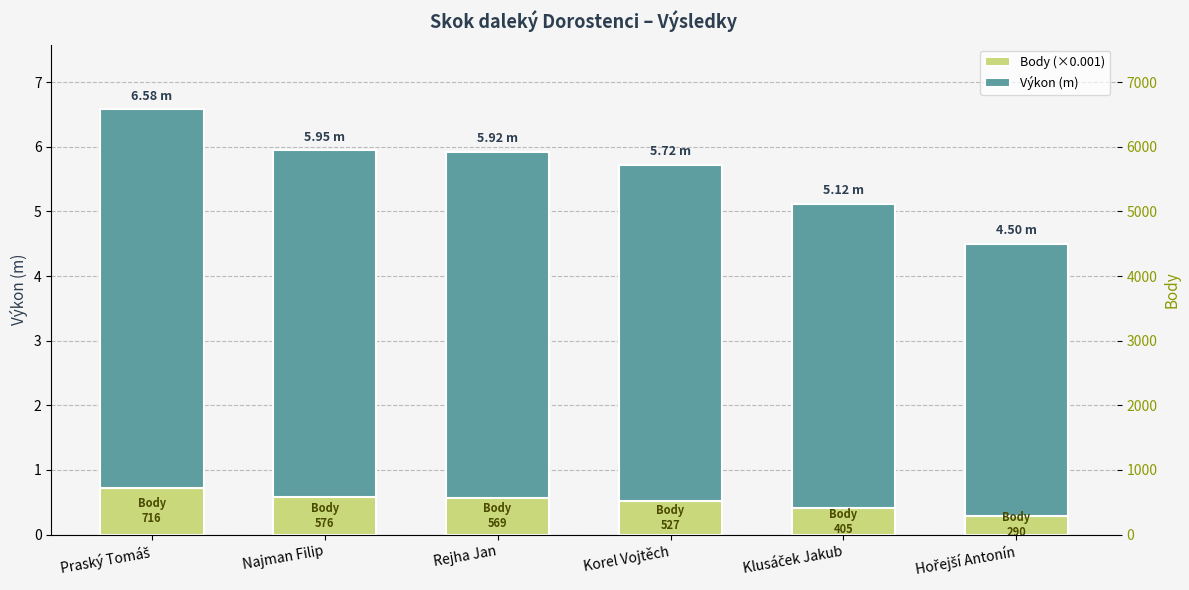

Are the bars horizontal?

No